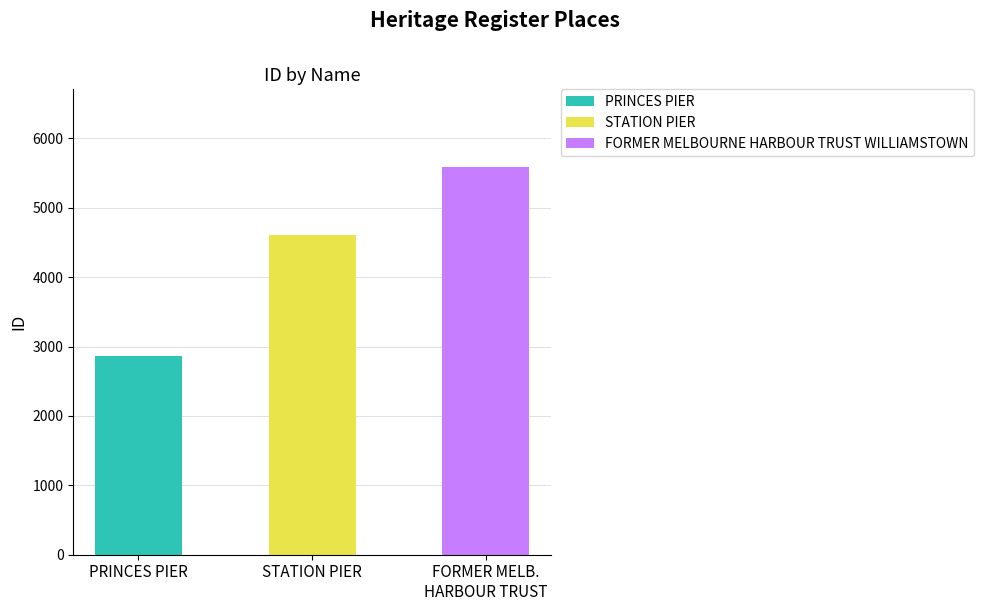

What position from the left is STATION PIER?

2